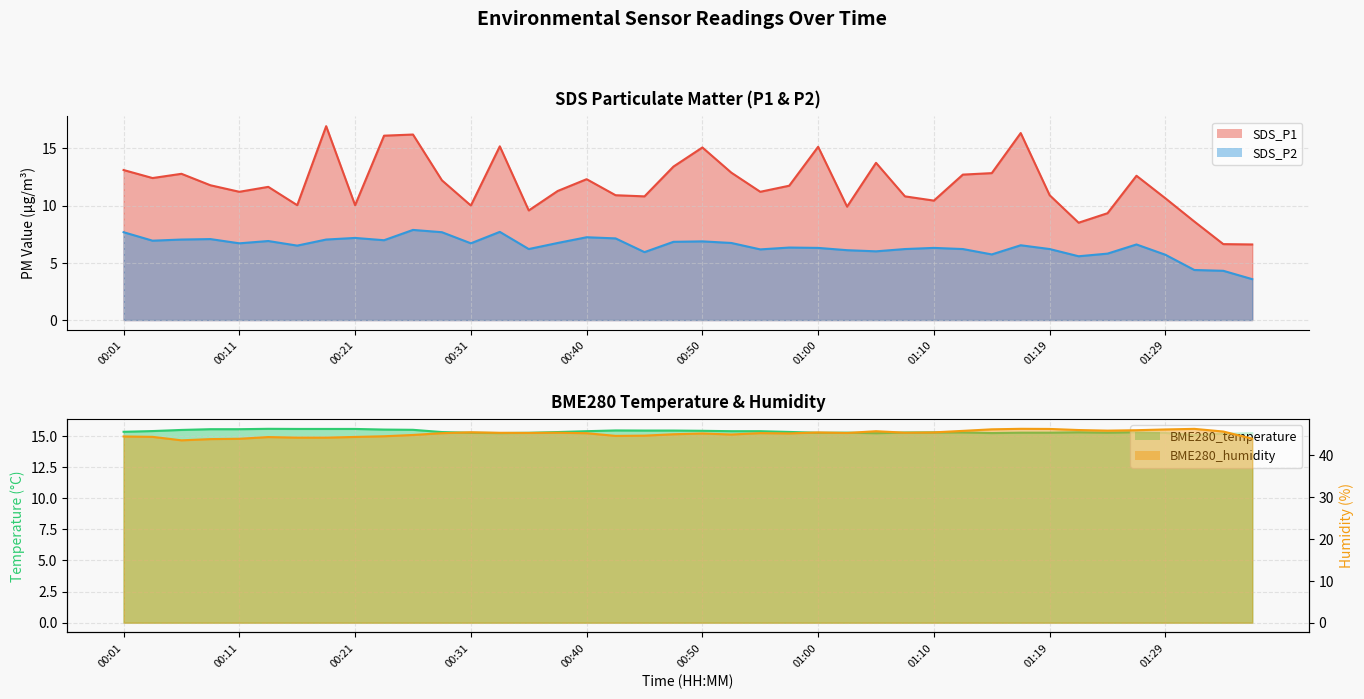

How many distinct data groups are displayed?

4